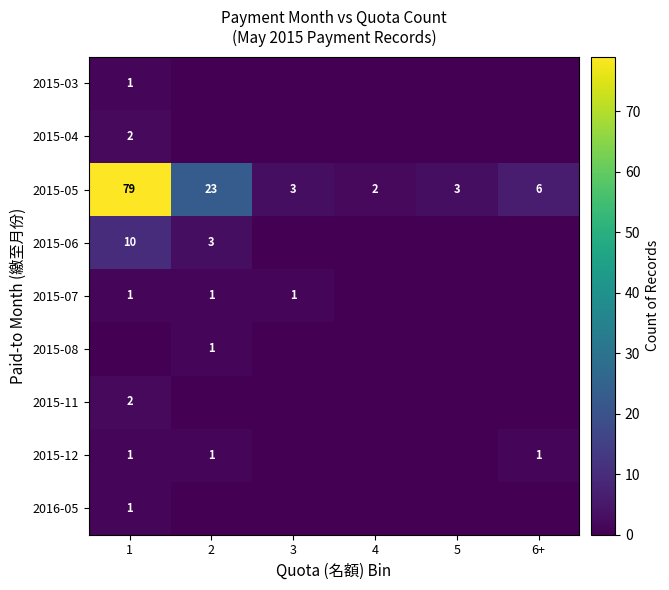

What is the difference between the second highest and second lowest values in the 2015-05 series?

20